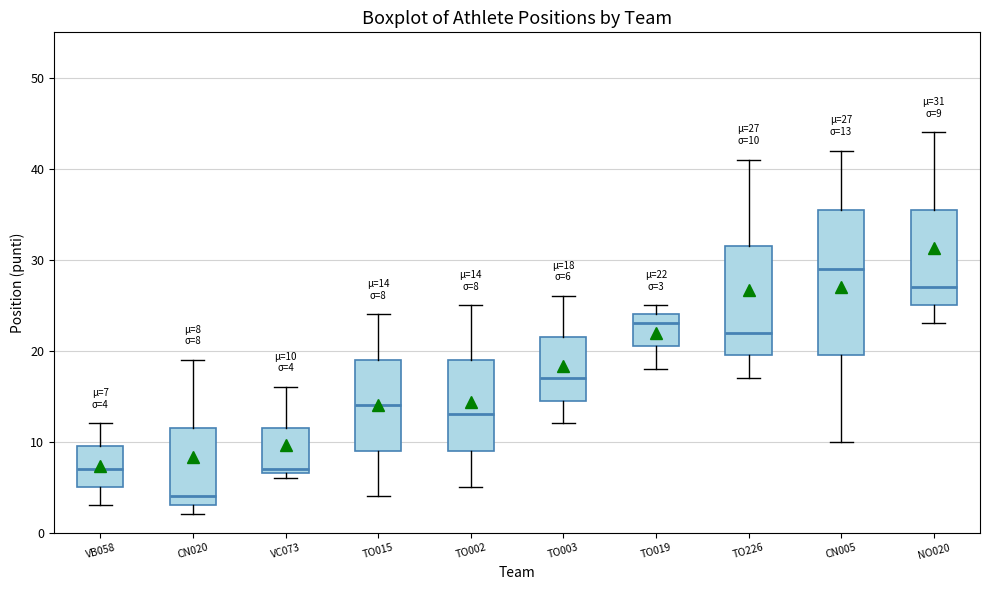

Comparing the boxes themselves (not the whiskers), which one is the tallest?

CN005